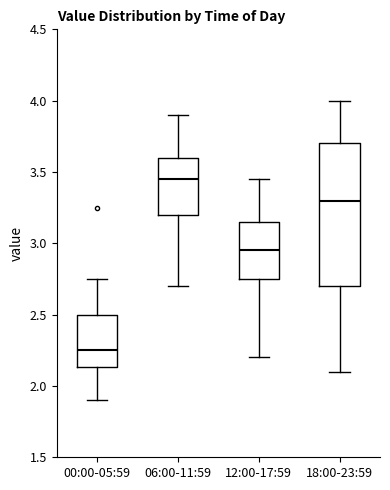

Which box has the lowest median line?

00:00-05:59